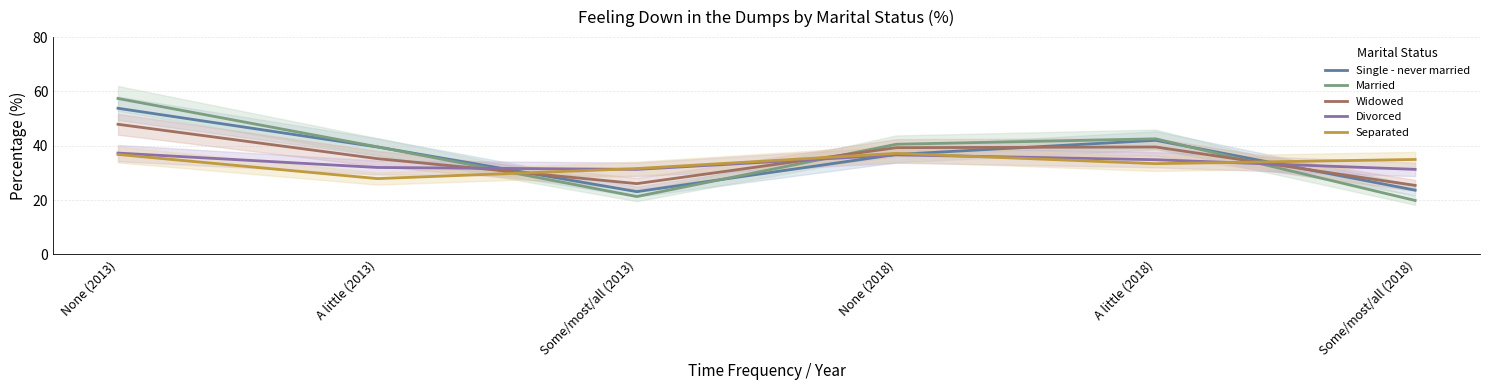

How many intersections are there between Widowed and Separated?

3